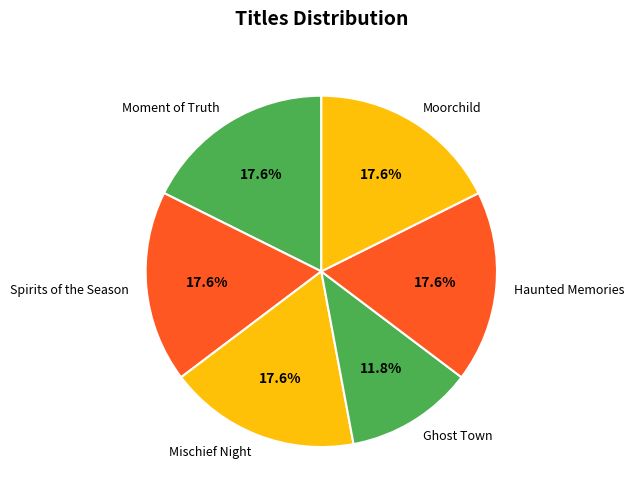

How many slices are in this pie chart?

6